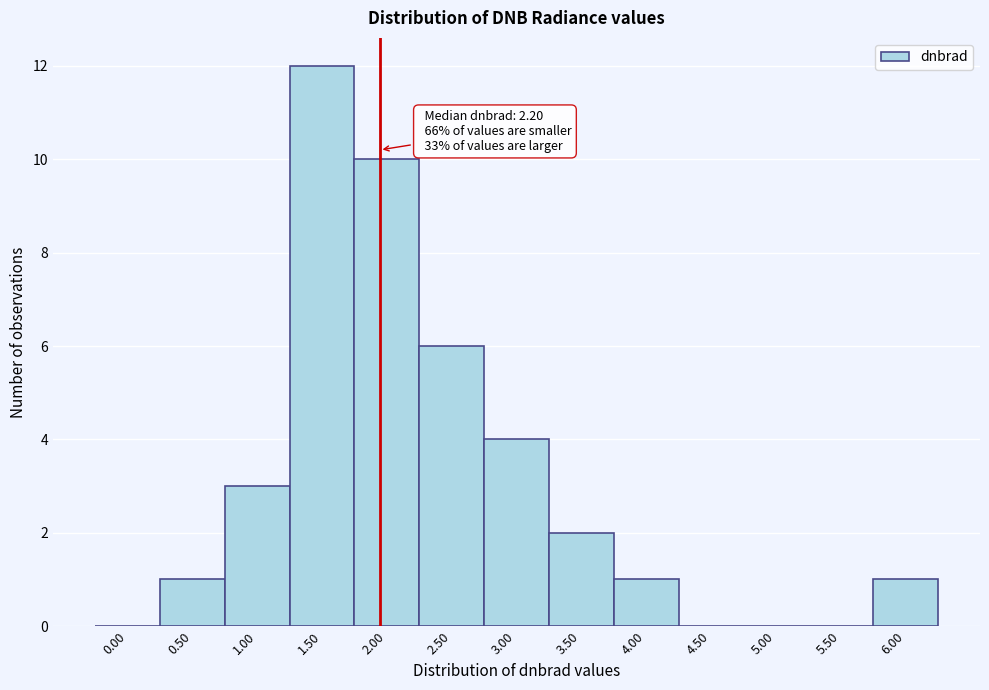

Reading left to right, transcribe all the data shown in this chart.

0.00=0	0.50=1	1.00=3	1.50=12	2.00=10	2.50=6	3.00=4	3.50=2	4.00=1	4.50=0	5.00=0	5.50=0	6.00=1